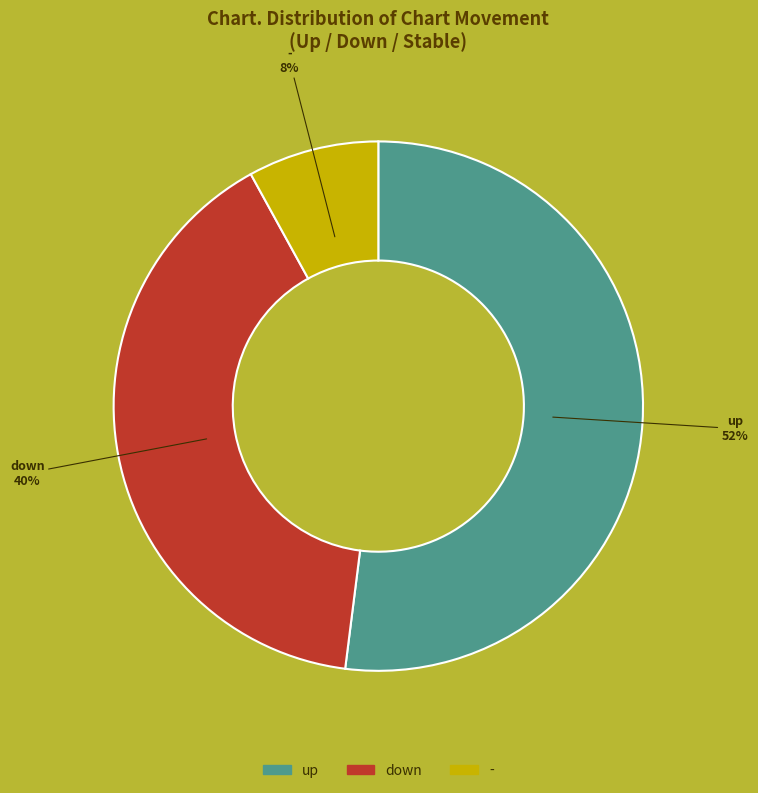

To the nearest percent, what is the difference between the largest and smallest slice percentages?

44%